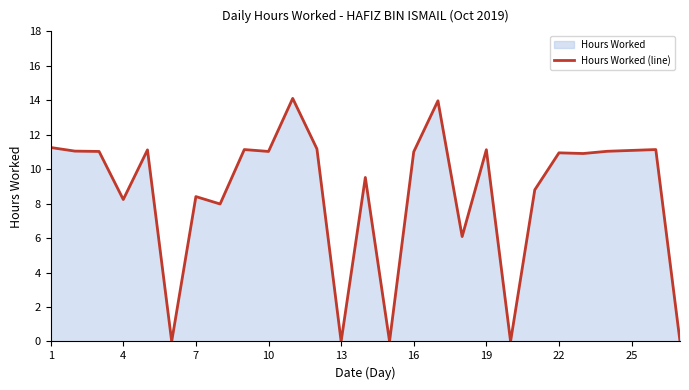

What is the change in value from 4 to 22?

+2.7